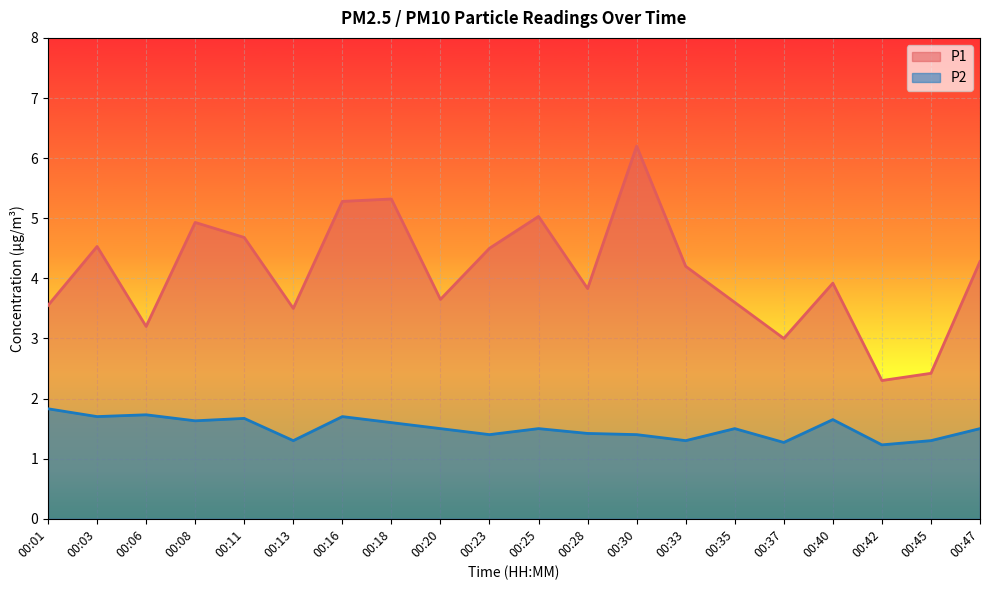

How many data points does each series have?

20